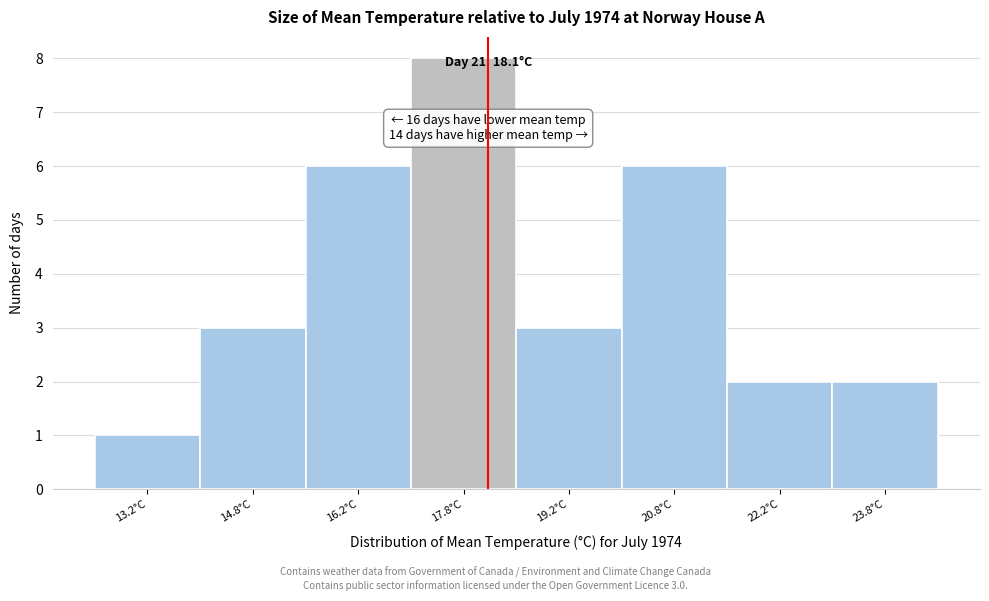

Over which range of the x-axis is the bar tallest?

17.0 to 18.5